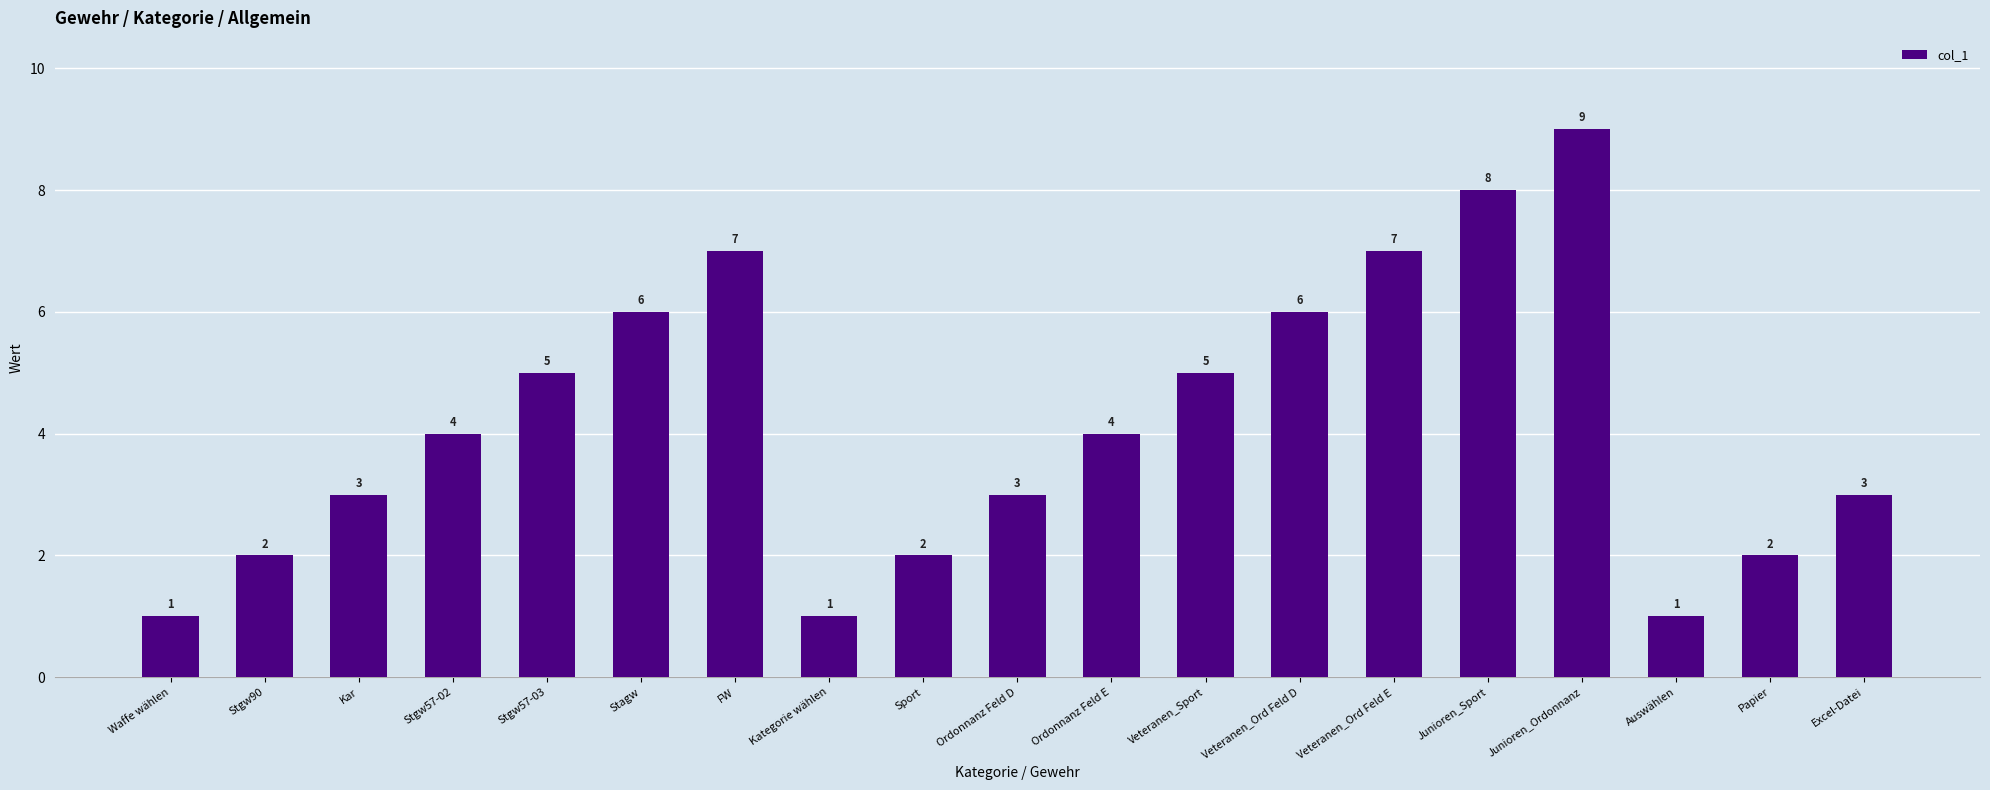

The value at Junioren_Sport is 8. True or false?

True